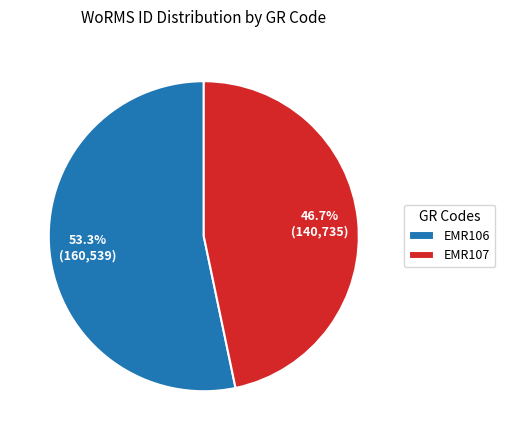

Approximately how many times larger is the value at EMR106 compared to EMR107?

1.1